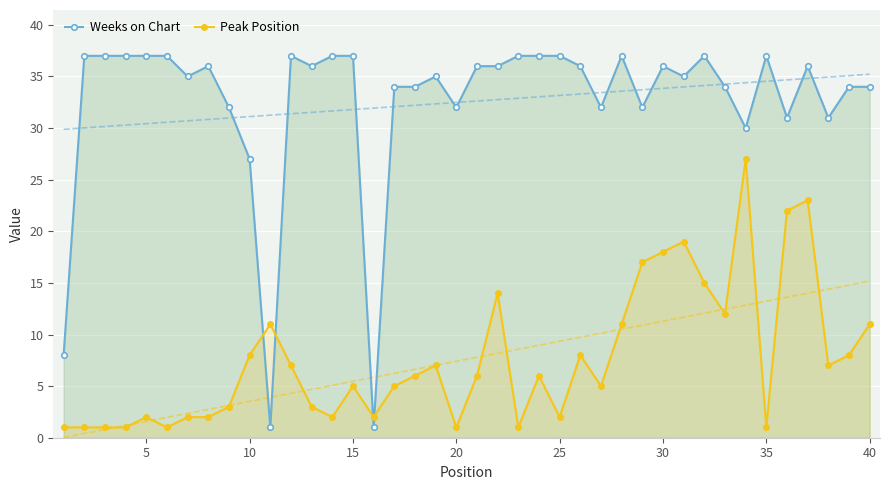

Is it true that Peak Position equals 8 at 10?

True